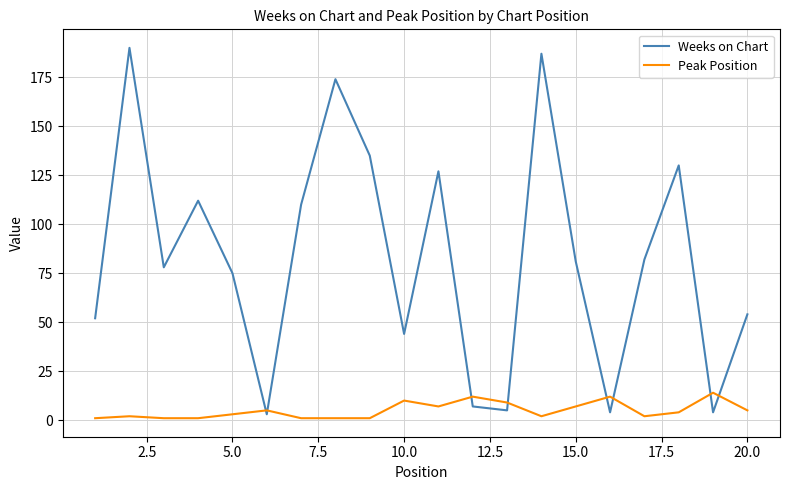

What are all the series names shown in the legend?

Weeks on Chart, Peak Position